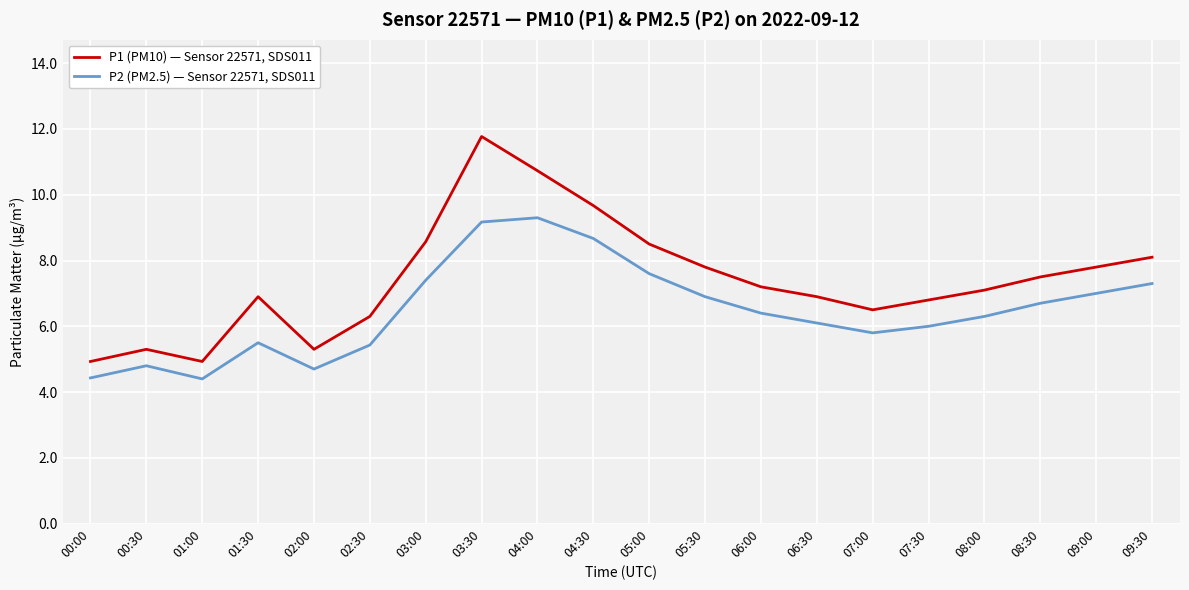

Between 02:00 and 06:00, which series saw the biggest shift?

P1 (PM10) — Sensor 22571, SDS011